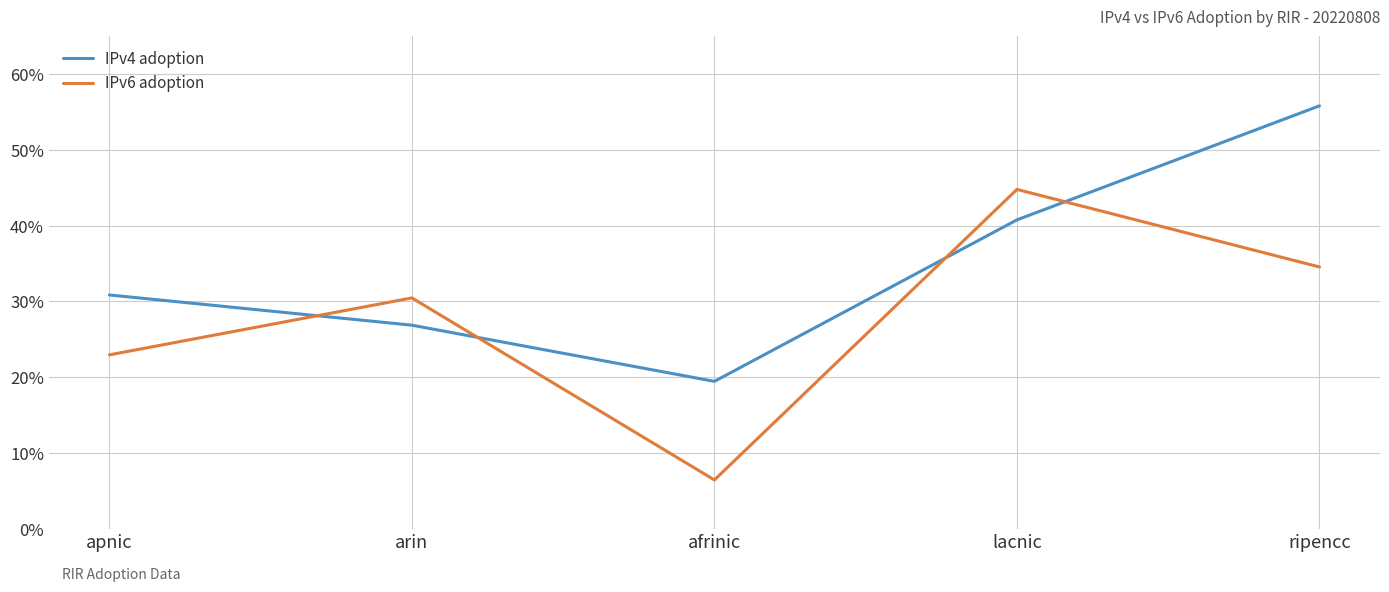

Does the chart have visible grid lines?

Yes